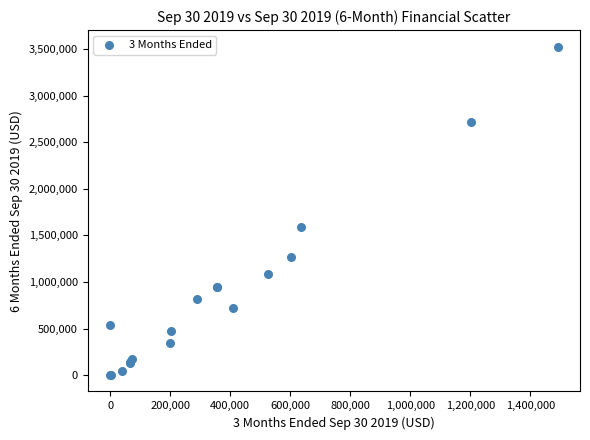

What Y value in the scatter plot is closest to 1764098?

1584446